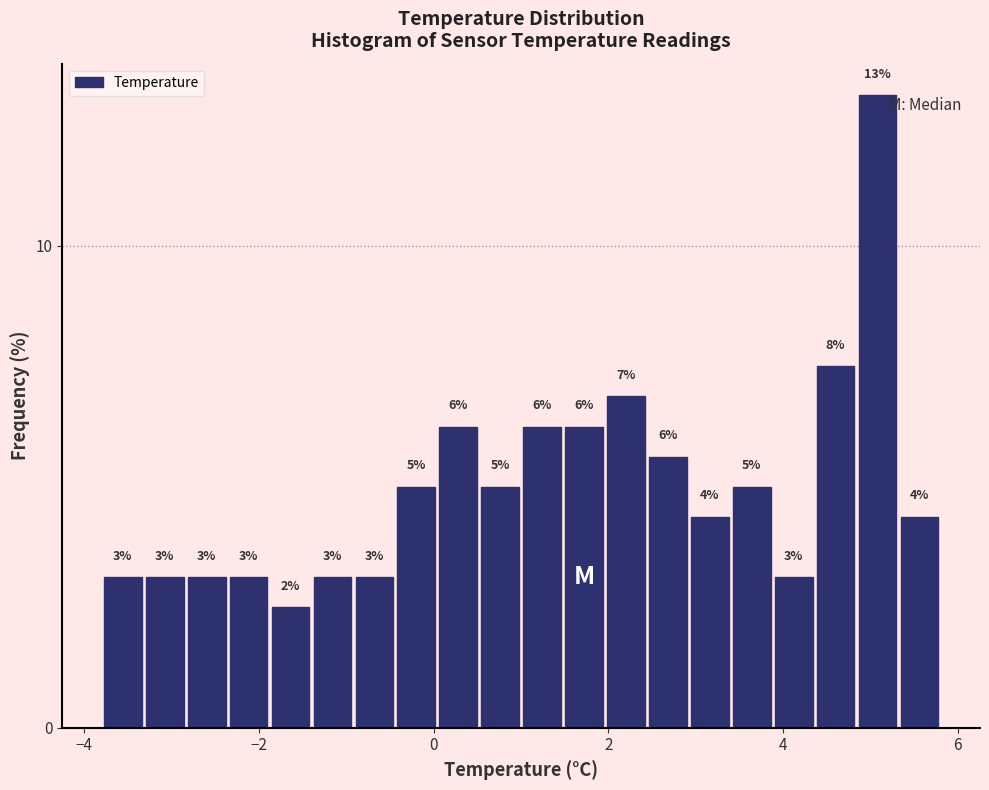

Read against the x-axis, roughly where is the centre of the tallest bar?

5.0